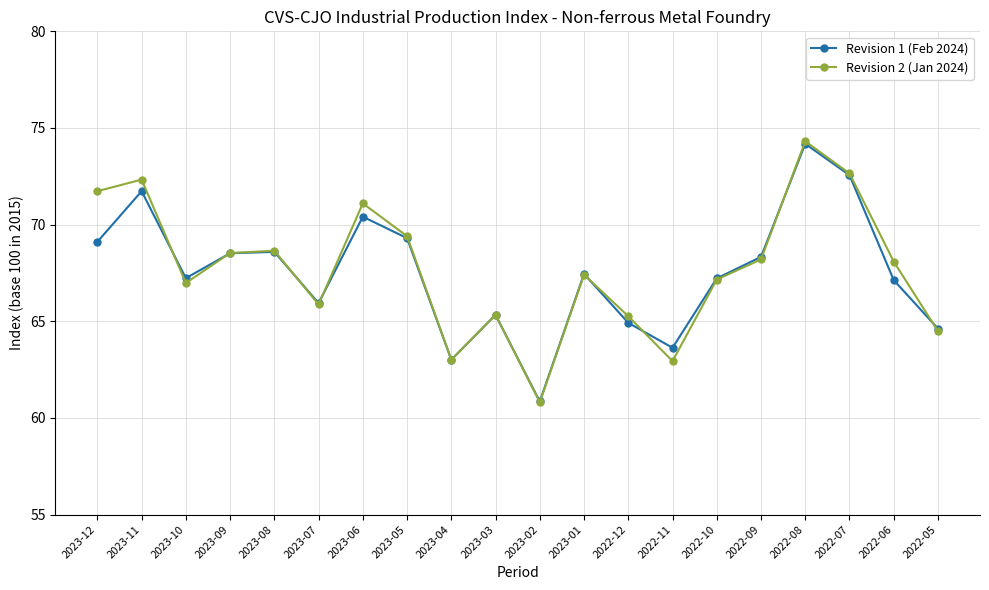

At which category is the sum across all series the highest?

2022-08